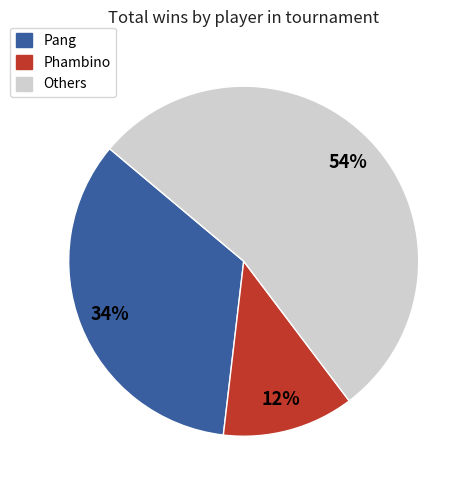

To the nearest percent, what is the average slice percentage?

33%